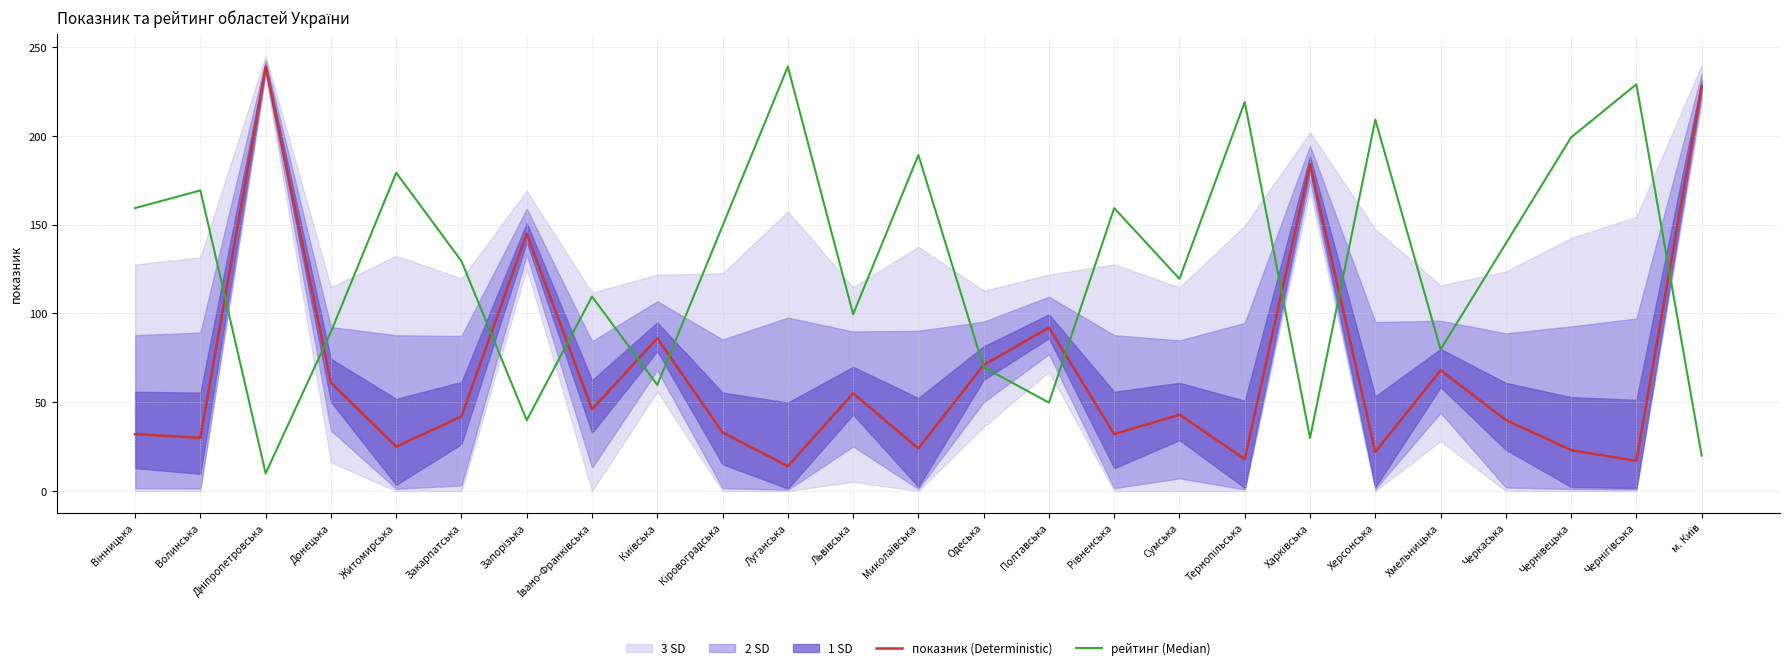

True or false: показник (Deterministic) has a value of 32.0 at Рівненська.

True